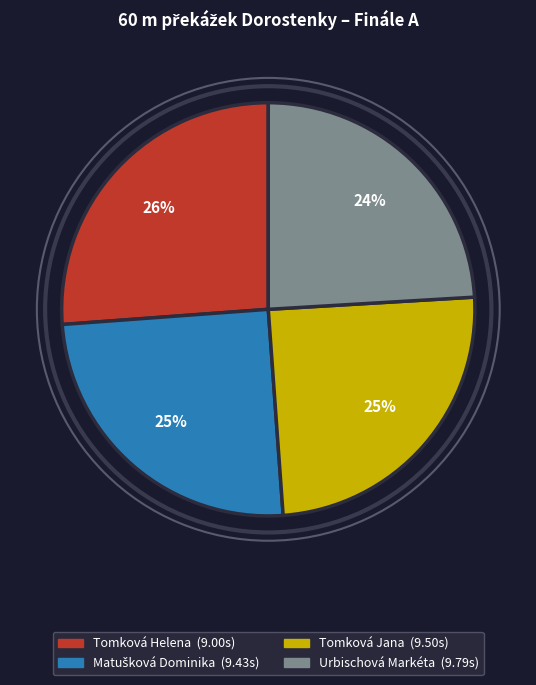

To the nearest percent, what portion does Urbischová Markéta represent?

24%